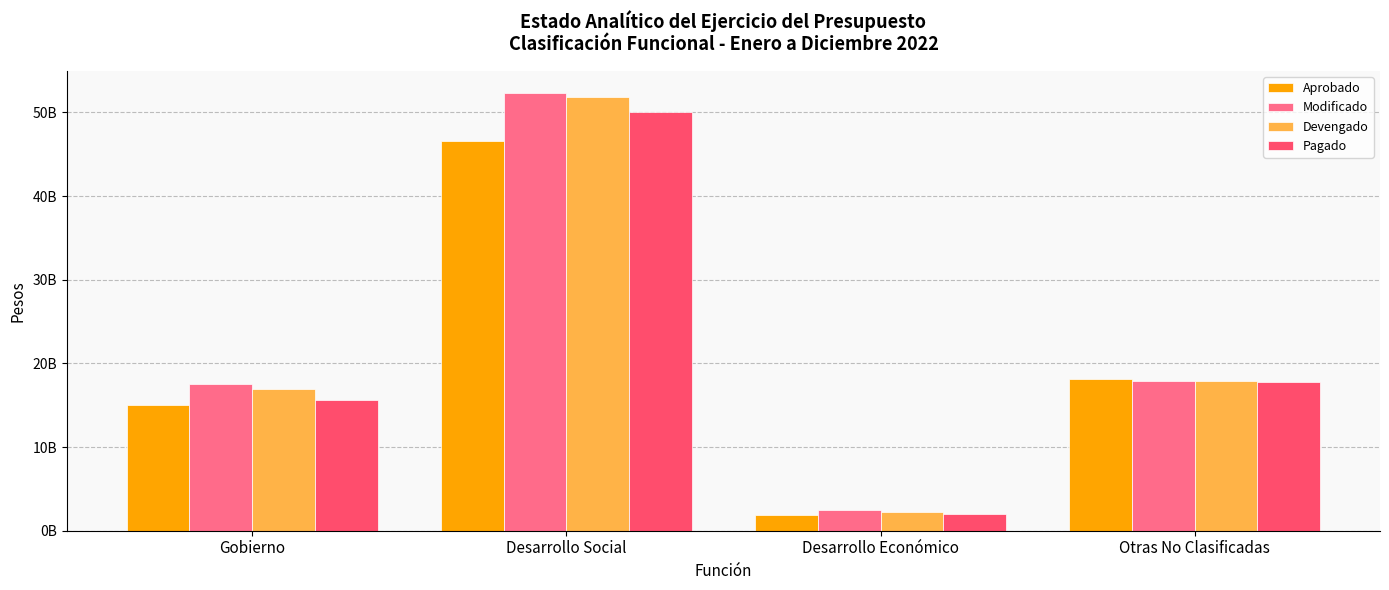

Are the bars grouped side by side (vs. stacked)?

Yes